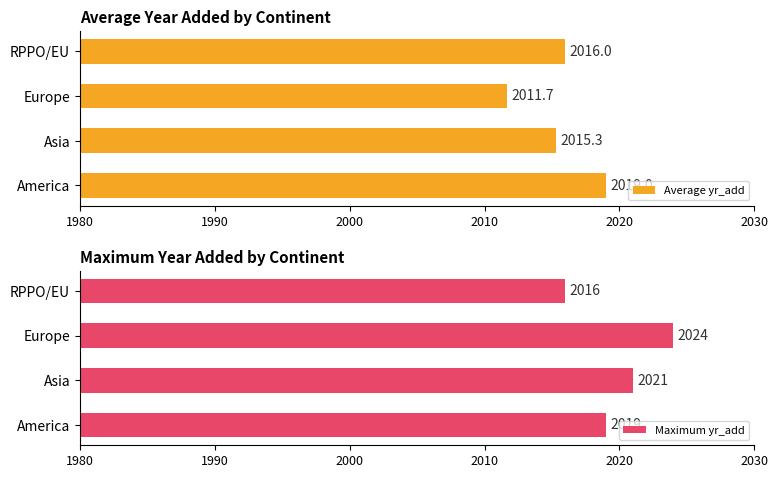

How many groups of bars are there?

4